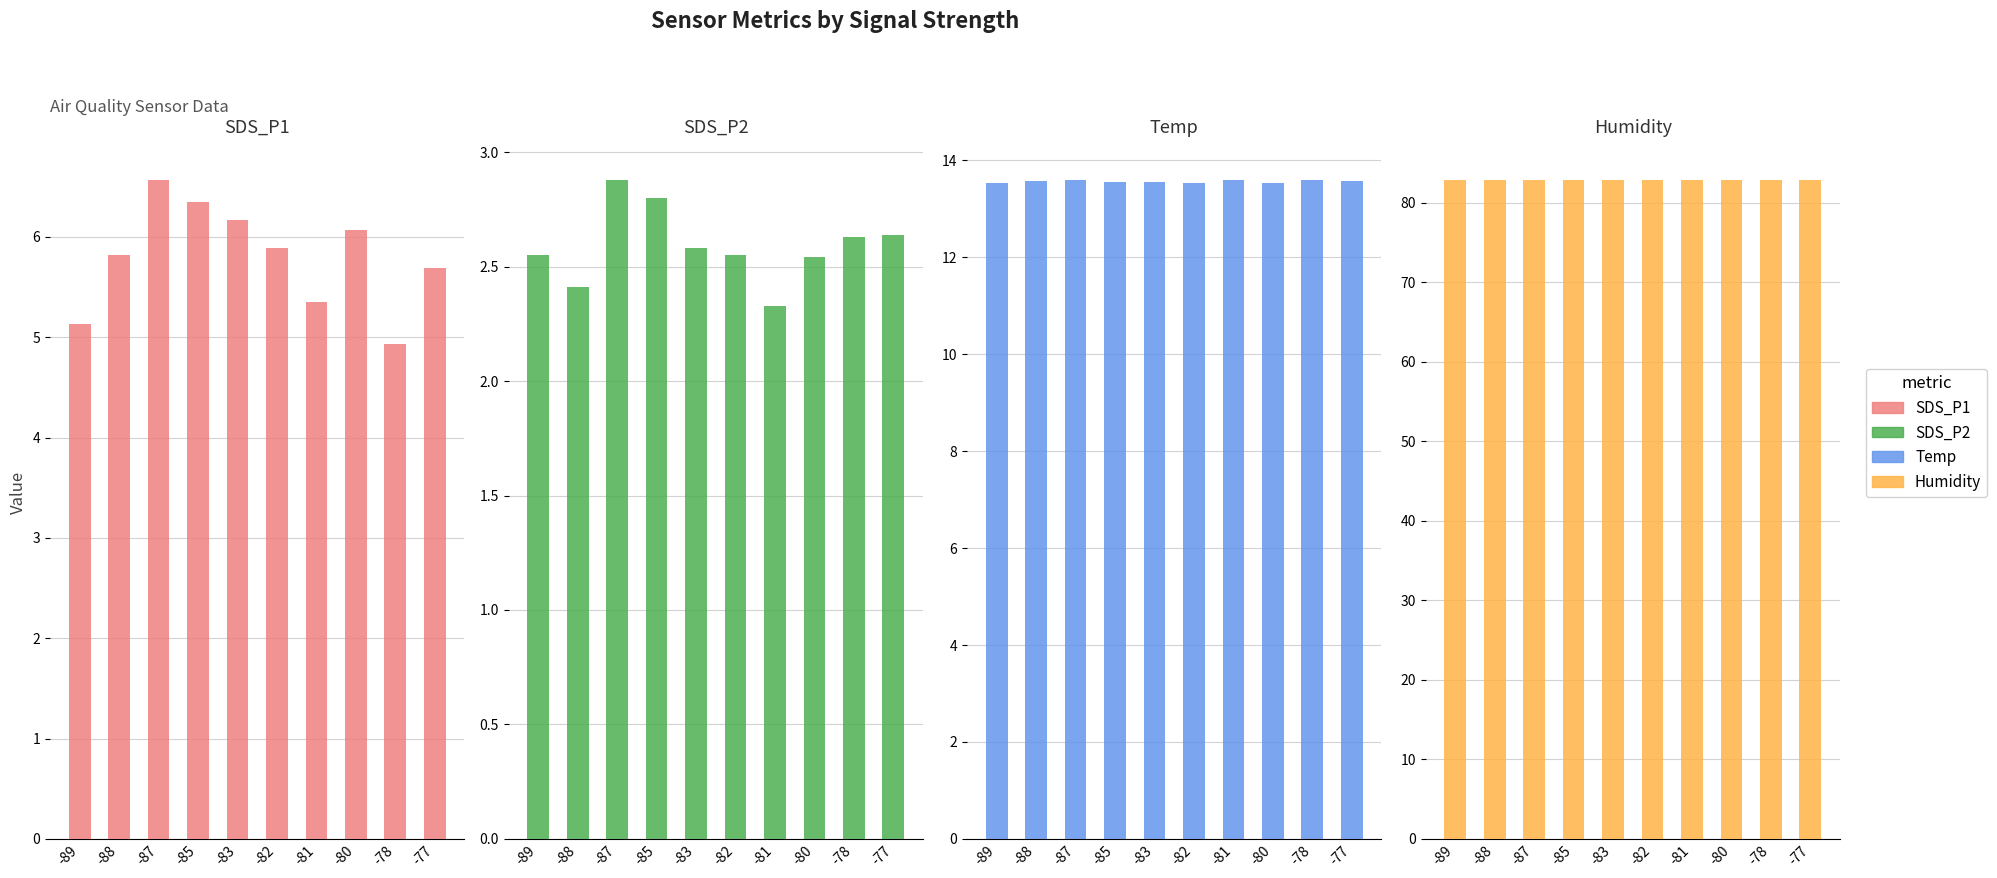

What is the sum of the Temp values at -85 and -77?

27.1